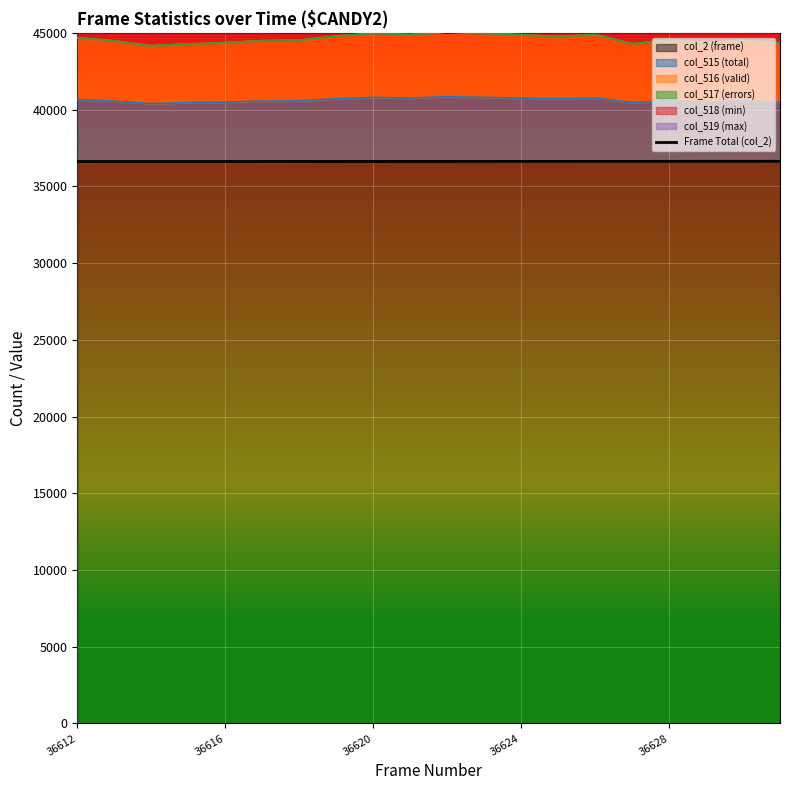

True or false: col_2 (frame) has a value of 61050 at 36628.

False